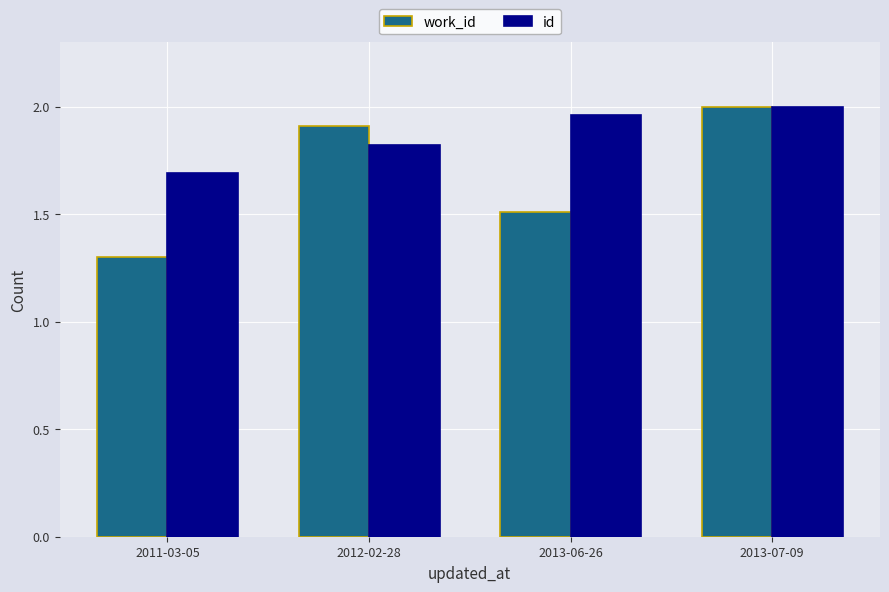

Between 2011-03-05 and 2012-02-28, which series saw the biggest shift?

work_id